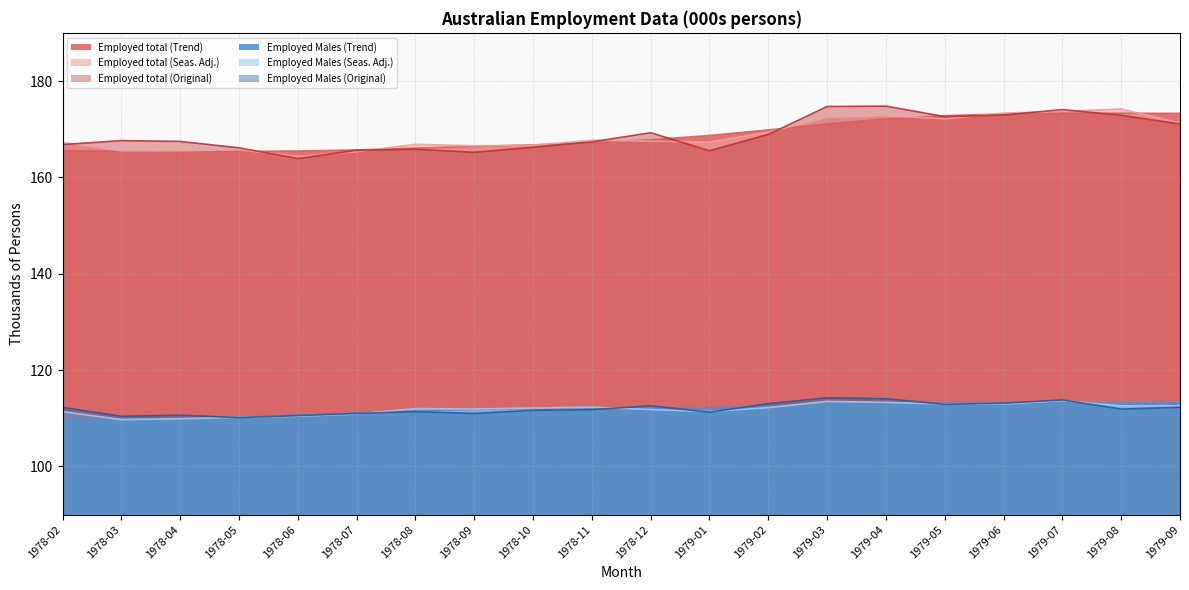

True or false: Employed Males (Original) and Employed Males (Seas. Adj.) intersect in this chart.

True